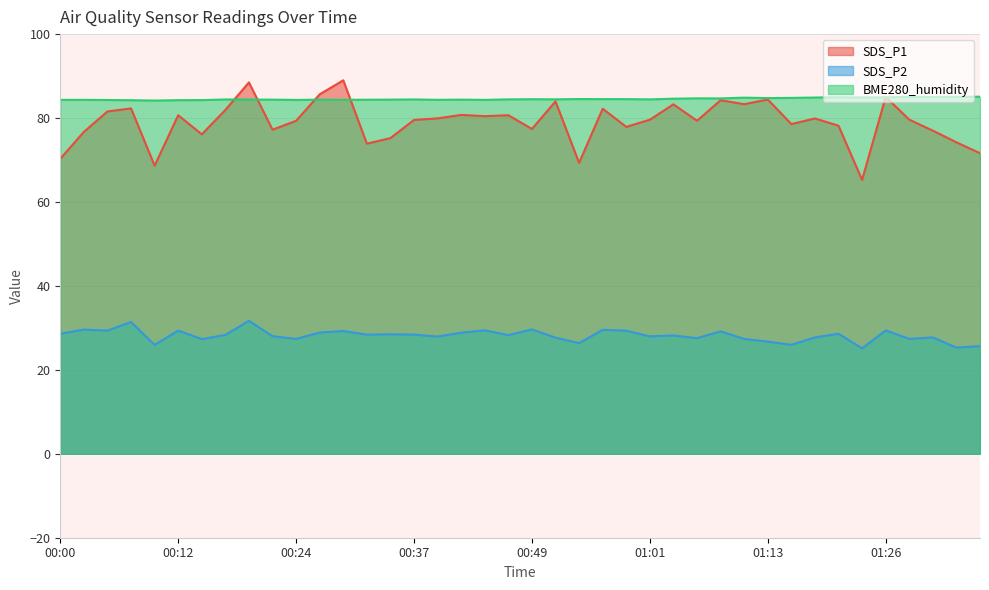

How many values in the SDS_P2 series are below 28?

17